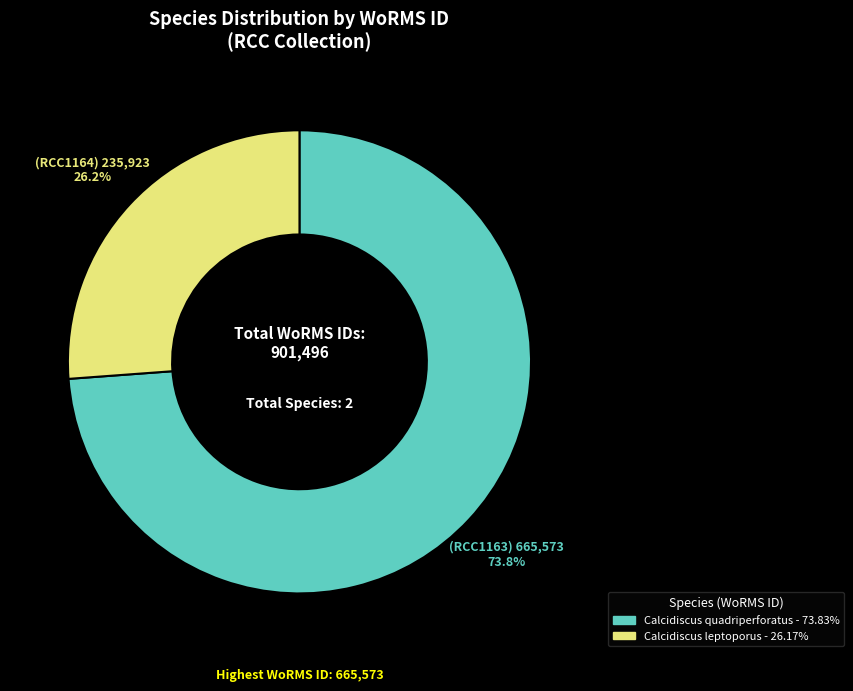

How many segments does this pie chart have?

2